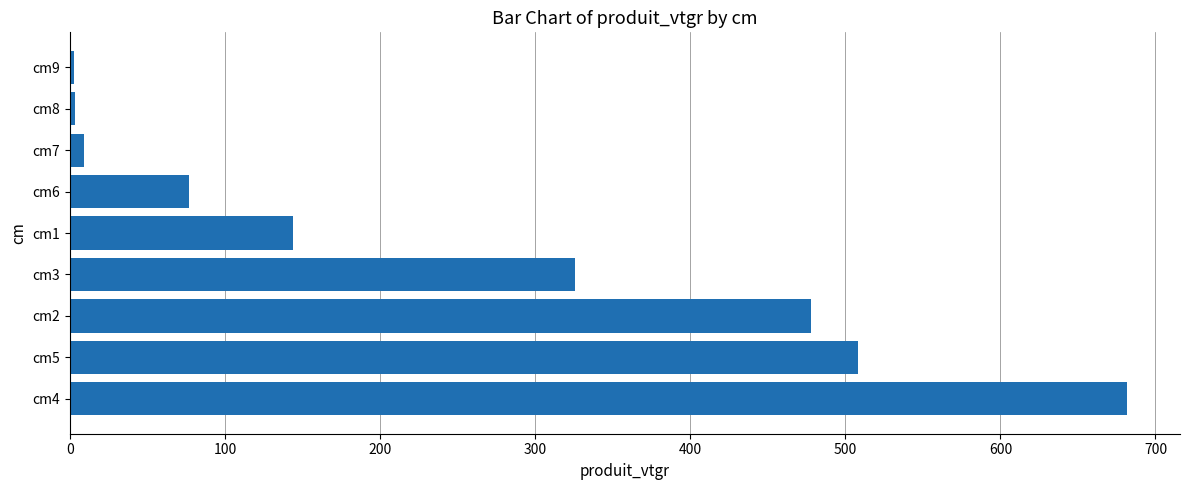

What is the maximum value shown in the chart?

681.8